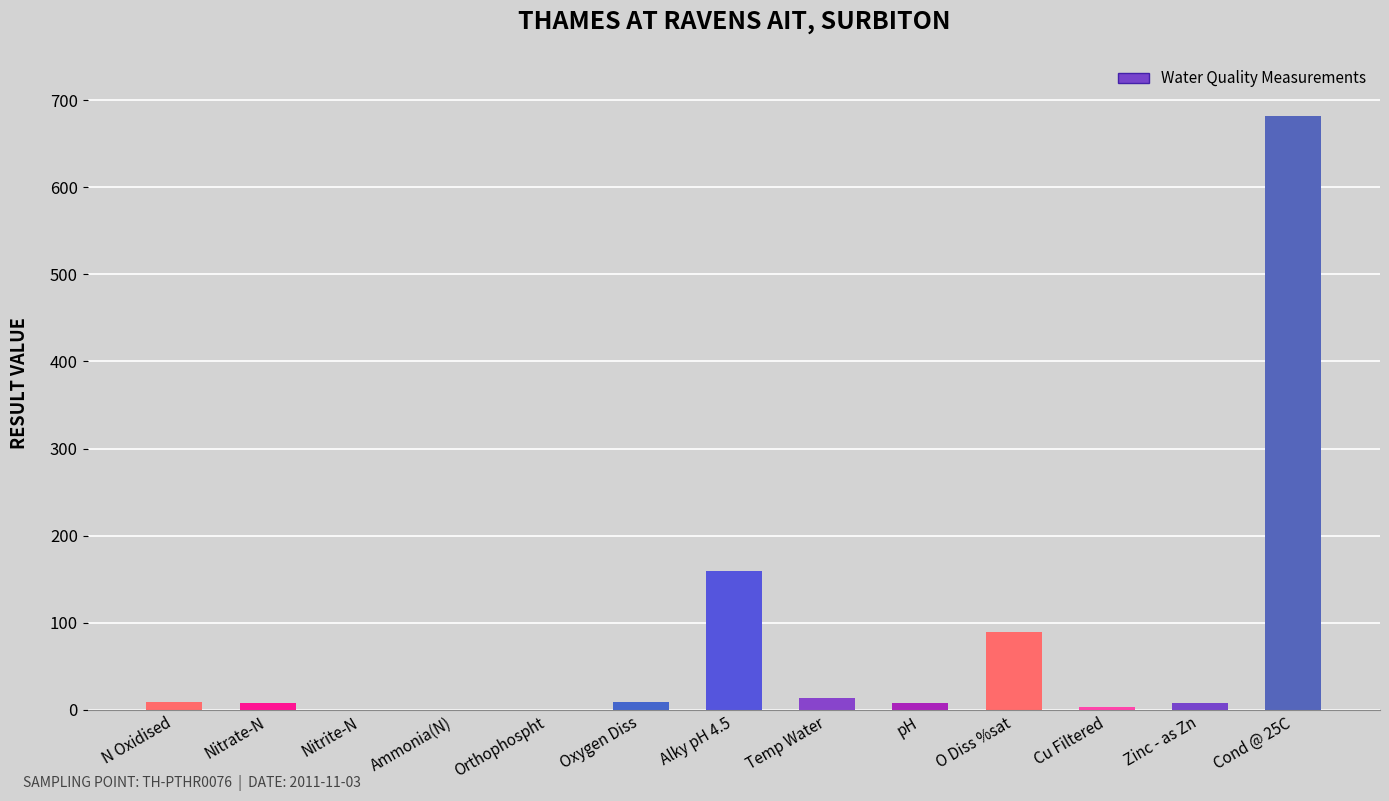

Between Cond @ 25C and Cu Filtered, which is larger?

Cond @ 25C